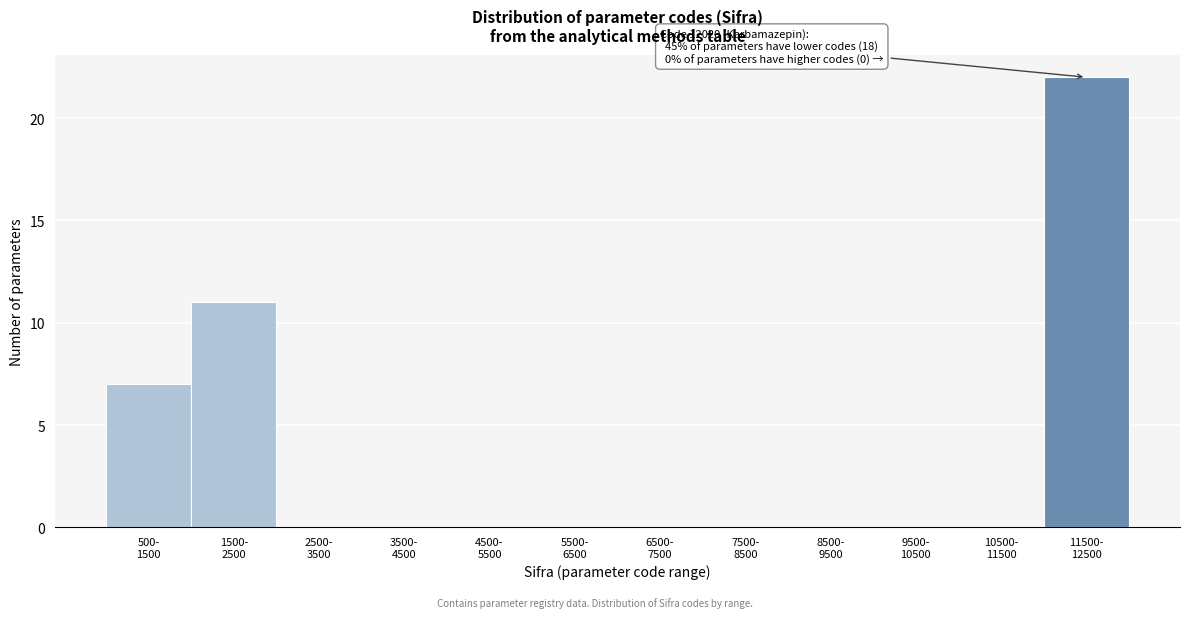

What is the sum of all values?

40